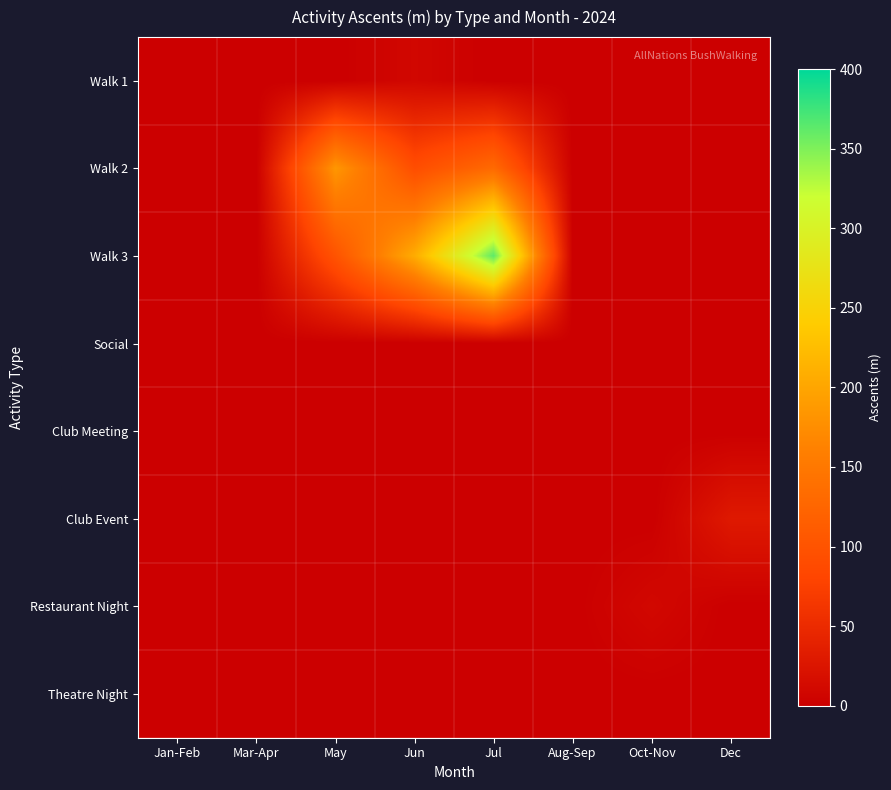

Rank the series at Jul from highest to lowest value.

Walk 3, Walk 2, Walk 1, Social, Club Meeting, Club Event, Restaurant Night, Theatre Night